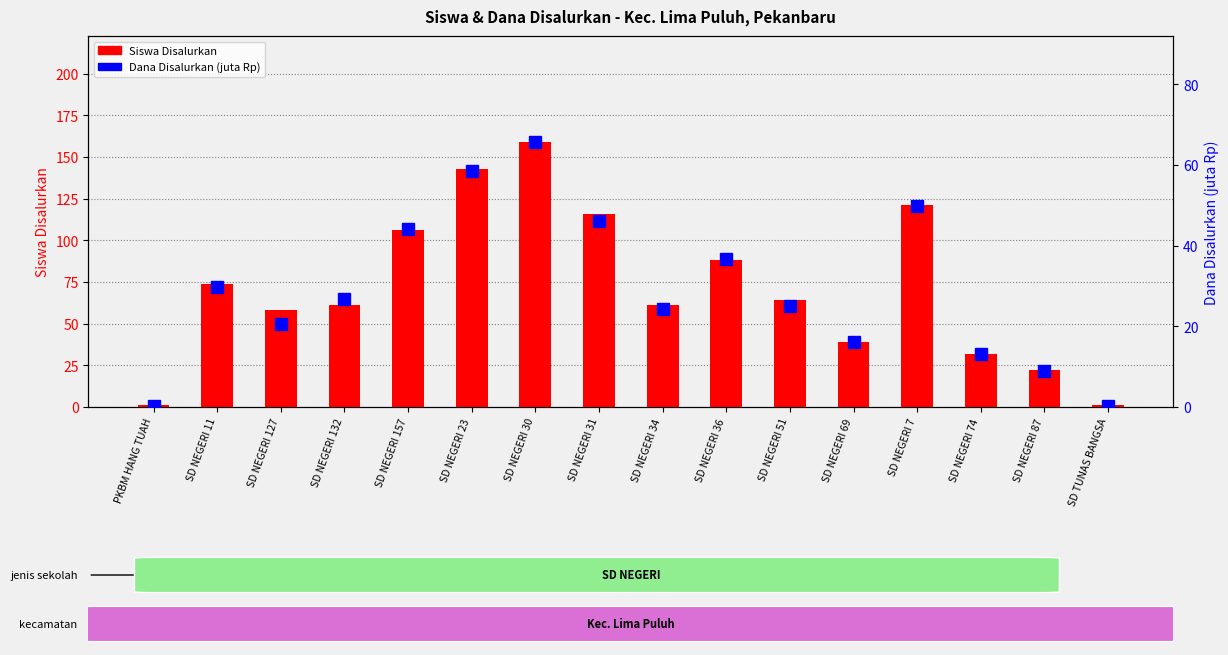

What is the sum of the Siswa Disalurkan values at SD NEGERI 157 and SD NEGERI 30?

265.0